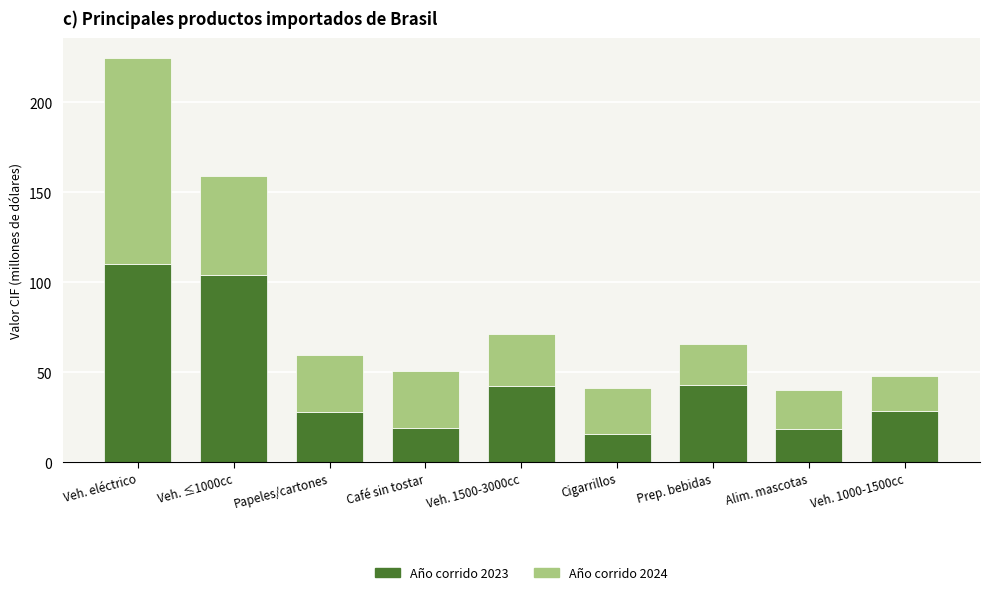

What is the total value across all series at Veh. 1500-3000cc?

71.1